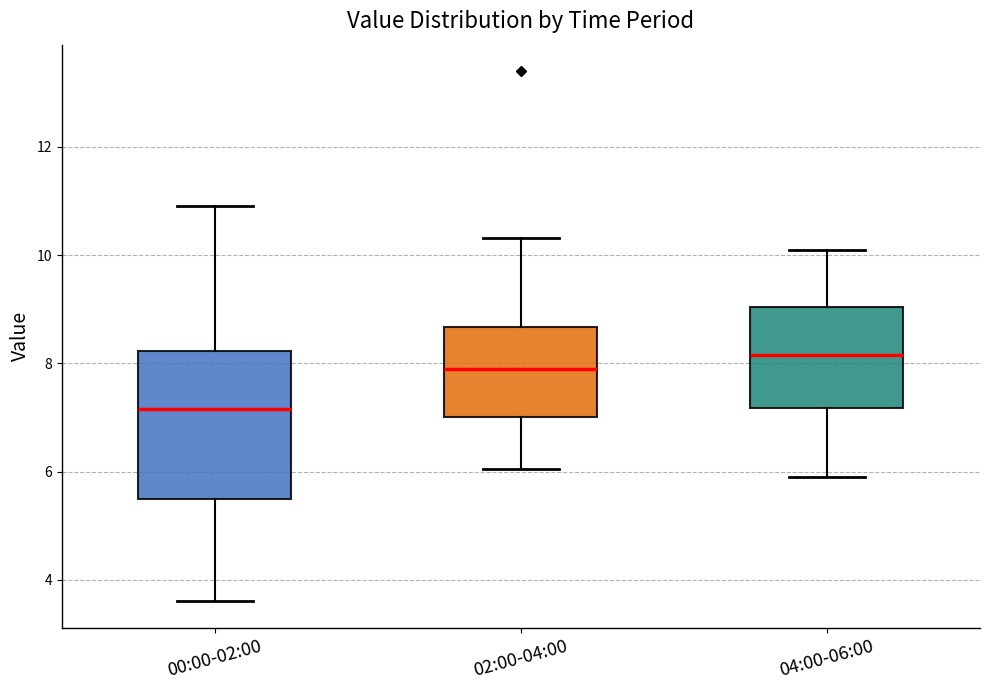

Reading left to right, transcribe this box plot: for each box, give where its median line is, the range the box spans, and where its two whiskers end, as read against the y-axis. The values are not printed on the chart, so give them approximately, as read against the axis.

00:00-02:00: median 7.2, box 5.6 to 8.2, whiskers 3.6 to 11.0
02:00-04:00: median 8.0, box 7.0 to 8.6, whiskers 6.0 to 10.4
04:00-06:00: median 8.2, box 7.2 to 9.0, whiskers 6.0 to 10.2